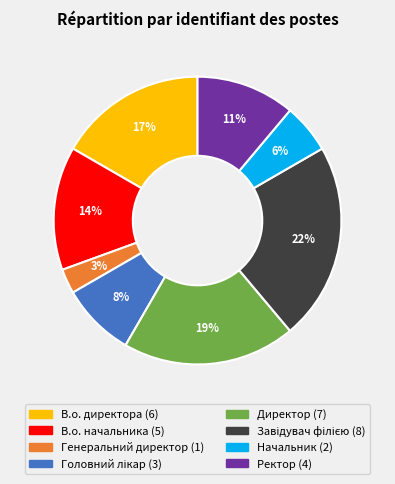

How many slices are in this pie chart?

8